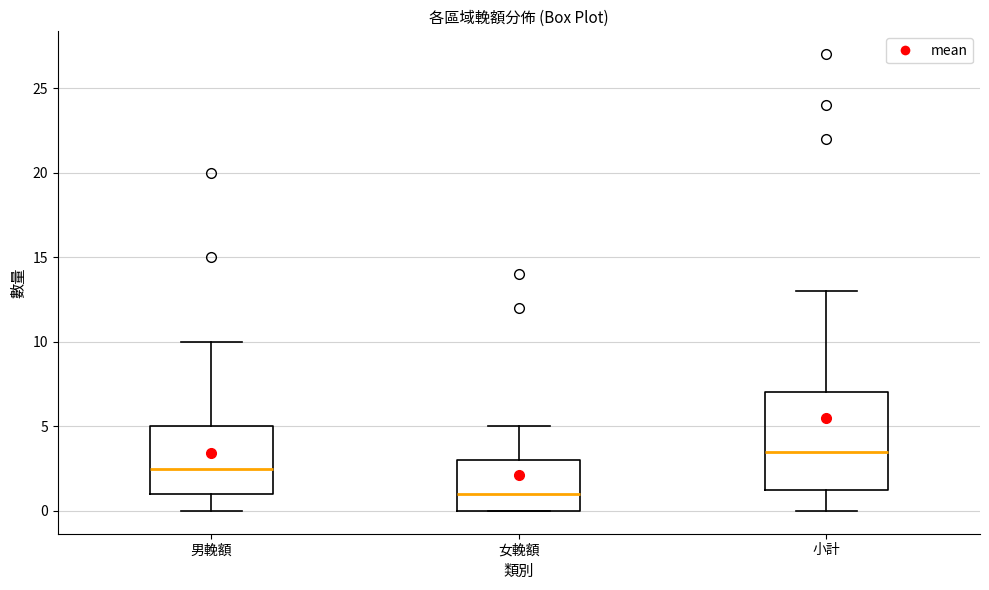

Which box's median line is the highest?

小計